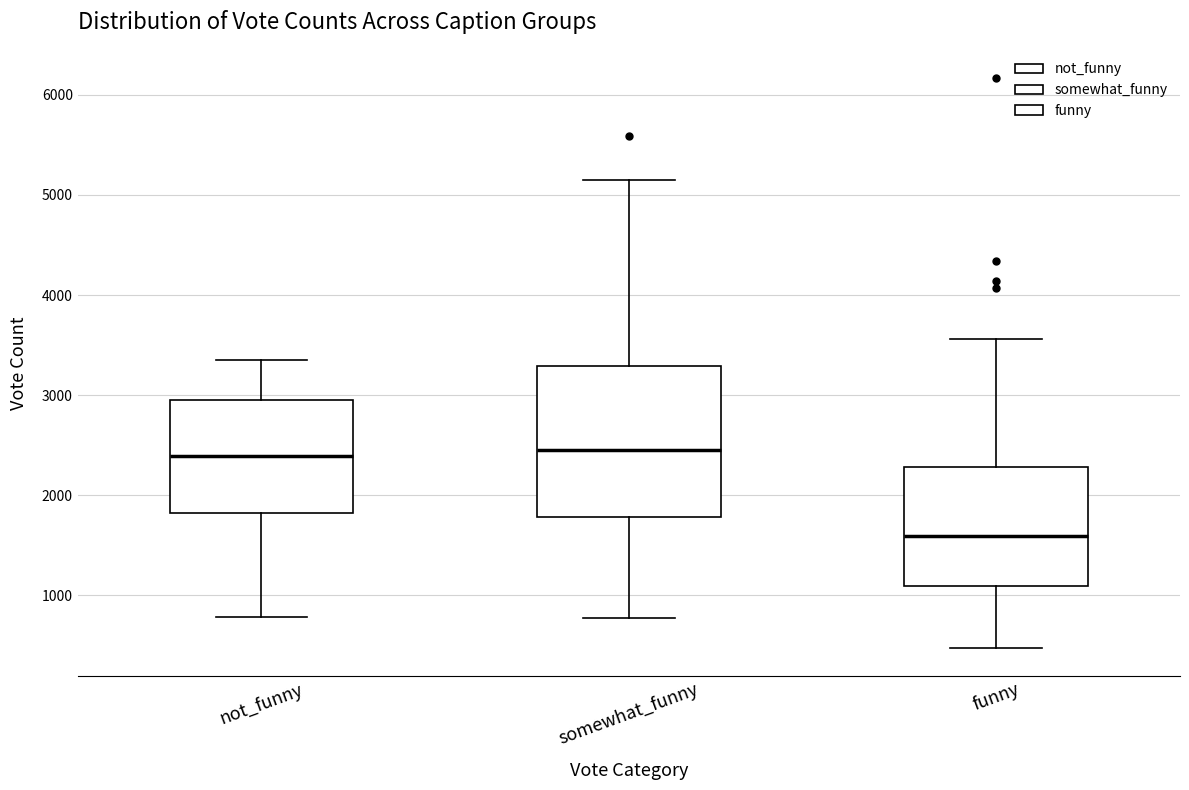

Reading left to right, transcribe this box plot: for each box, give where its median line is, the range the box spans, and where its two whiskers end, as read against the y-axis. The values are not printed on the chart, so give them approximately, as read against the axis.

not_funny: median 2400, box 1800 to 3000, whiskers 800 to 3400
somewhat_funny: median 2500, box 1800 to 3300, whiskers 800 to 5200
funny: median 1600, box 1100 to 2300, whiskers 500 to 3600